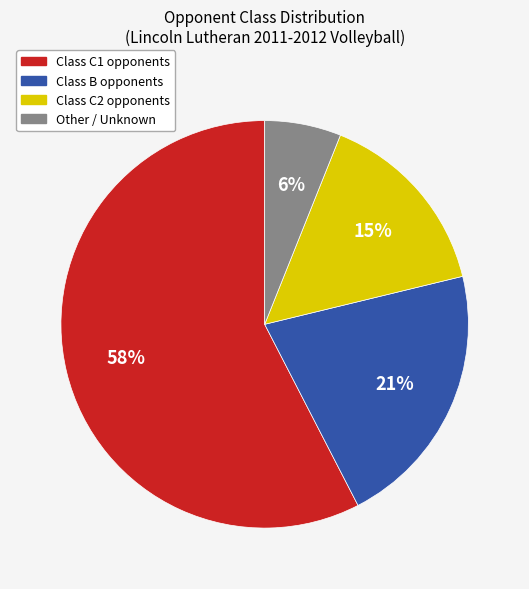

To the nearest percent, what is the difference between the largest and smallest slice percentages?

52%